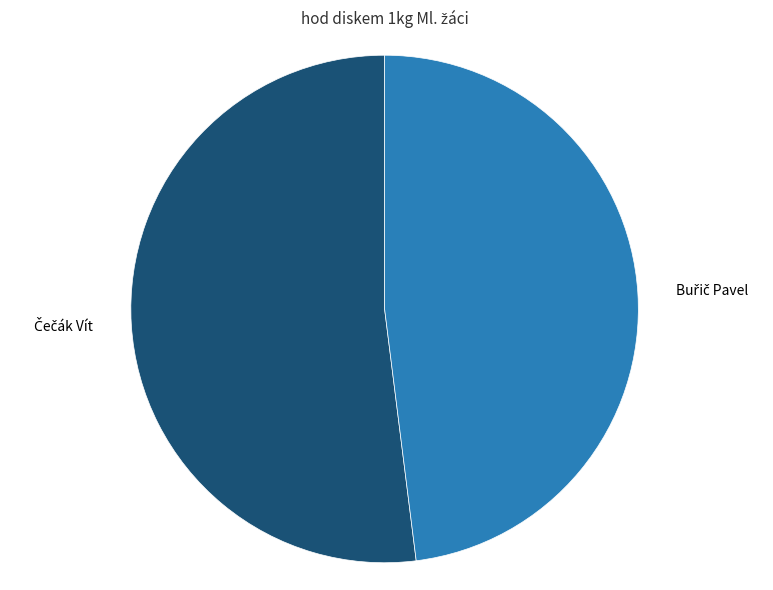

Is there any slice that represents more than half of the pie?

Yes